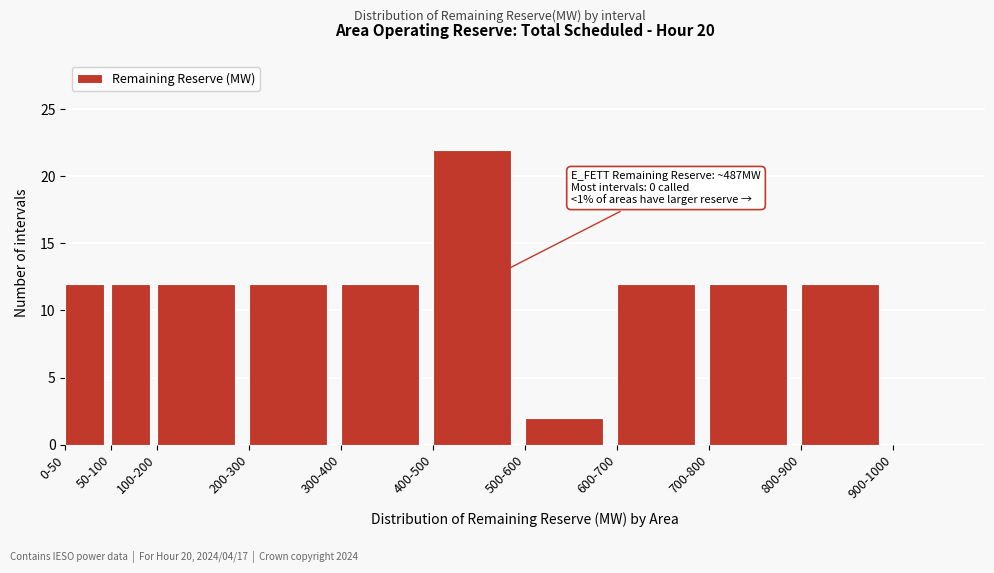

Reading left to right, what are all the values shown in this chart?

0-50=12	50-100=12	100-200=12	200-300=12	300-400=12	400-500=22	500-600=2	600-700=12	700-800=12	800-900=12	900-1000=0